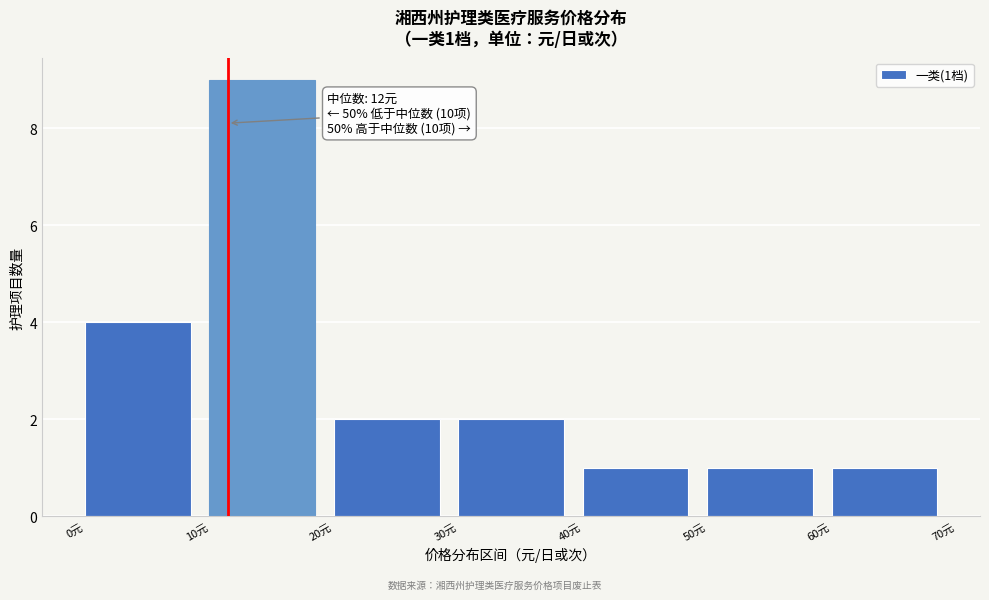

Which range on the x-axis has the tallest bar?

10 to 20